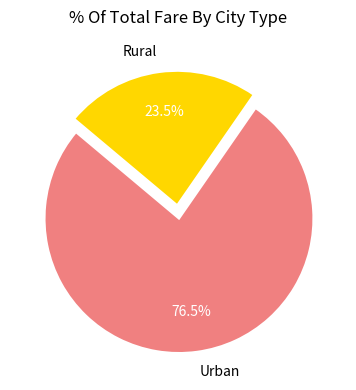

Between Urban and Rural, which is larger?

Urban